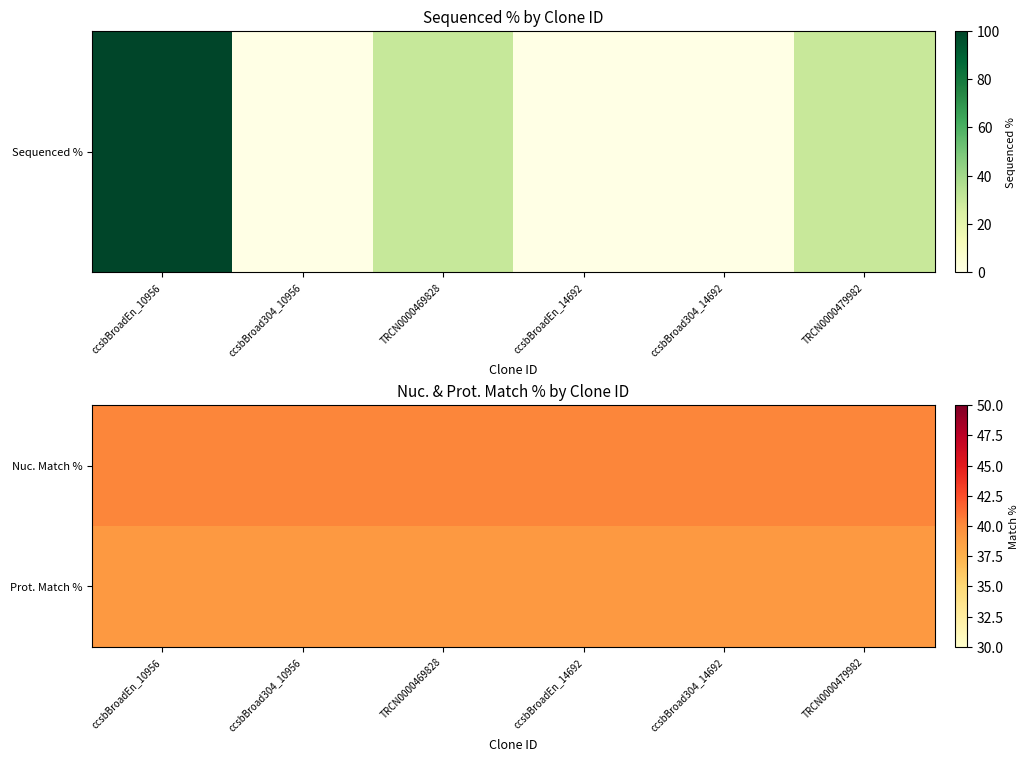

What is the difference between the highest and lowest values at ccsbBroadEn_10956?

1.1